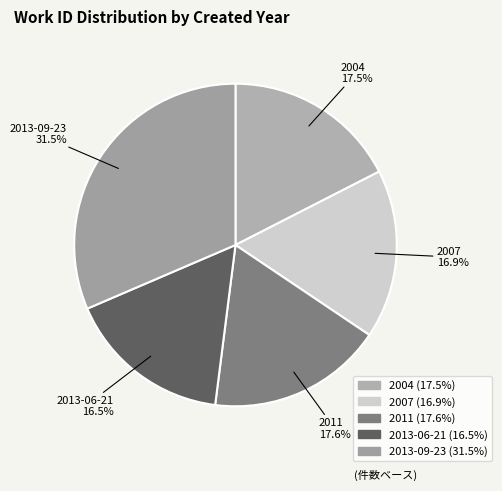

Combined, what portion of the pie is 2007 and 2011?

34.5%